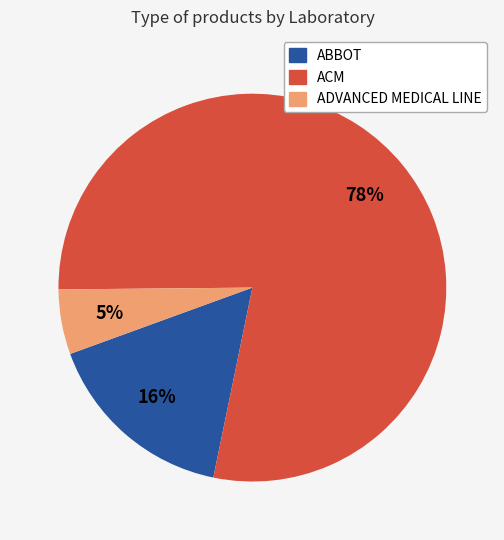

What is the ratio of the value at ADVANCED MEDICAL LINE to the value at ABBOT?

0.3